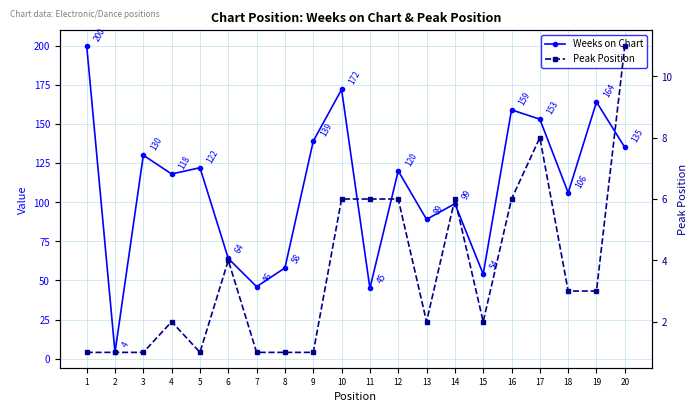

What is the difference between the Weeks on Chart values at 4 and 2?

114